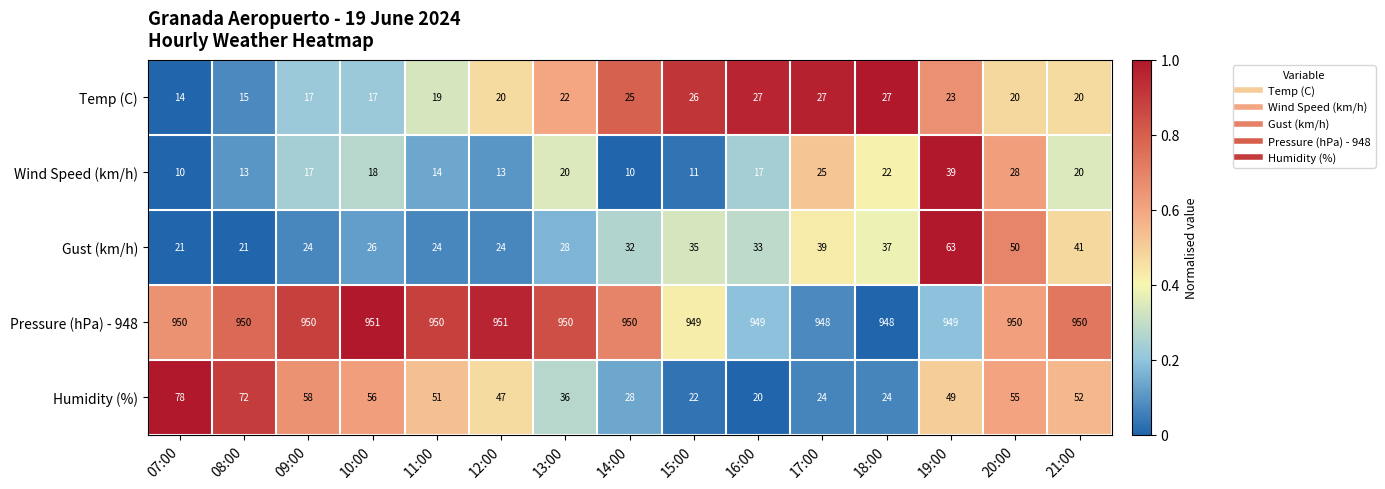

What is the maximum value for Temp (C)?

27